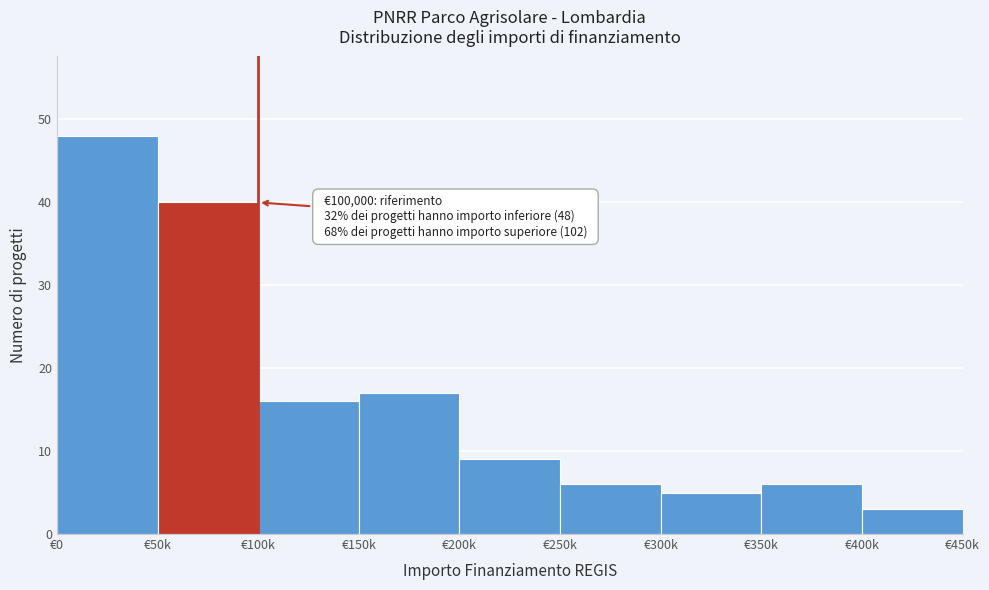

Reading right to left, transcribe all the data shown in this chart.

€400k=3	€350k=6	€300k=5	€250k=6	€200k=9	€150k=17	€100k=16	€50k=40	€0=48